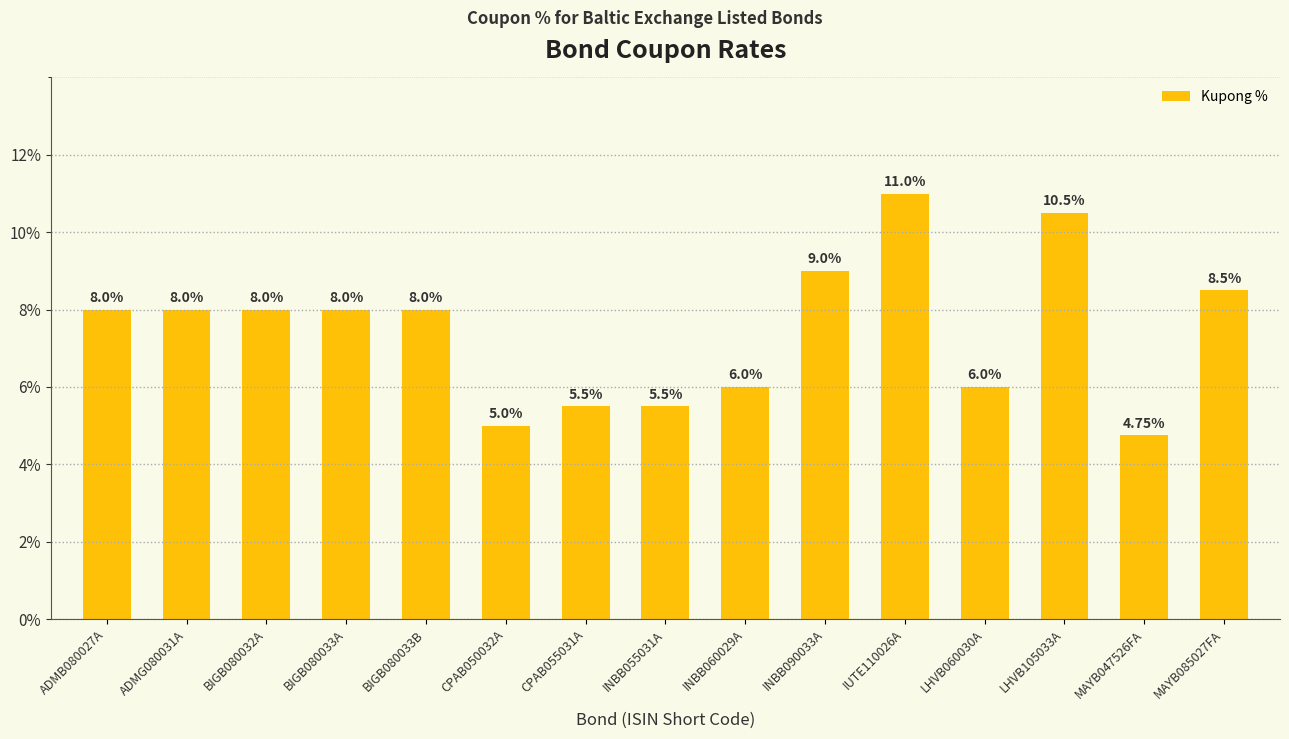

What is the sum of all values?

111.8